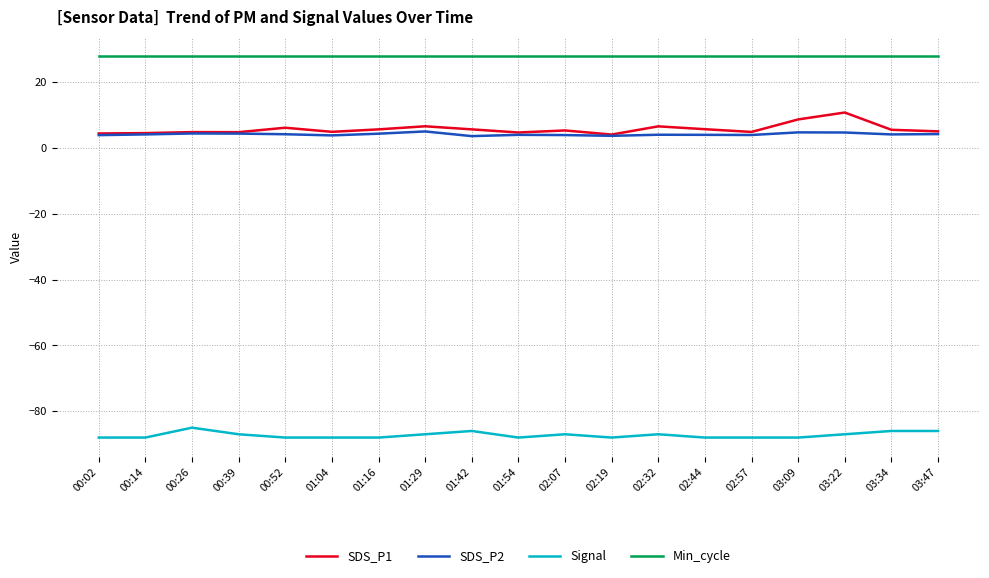

Which series has the largest range (max minus min)?

SDS_P1